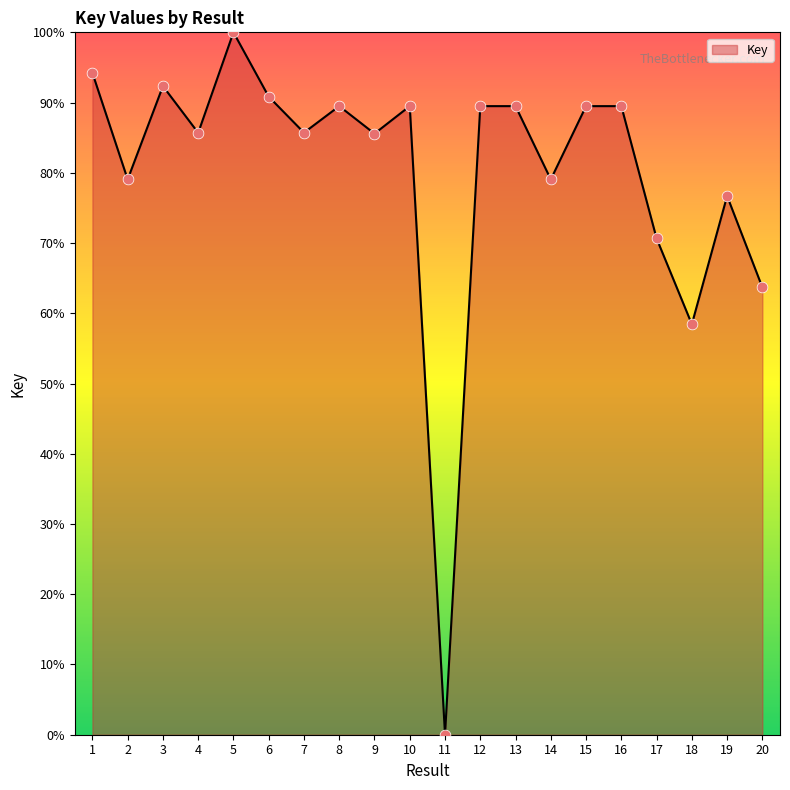

Approximately how many times larger is the value at 9 compared to 15?

1.0